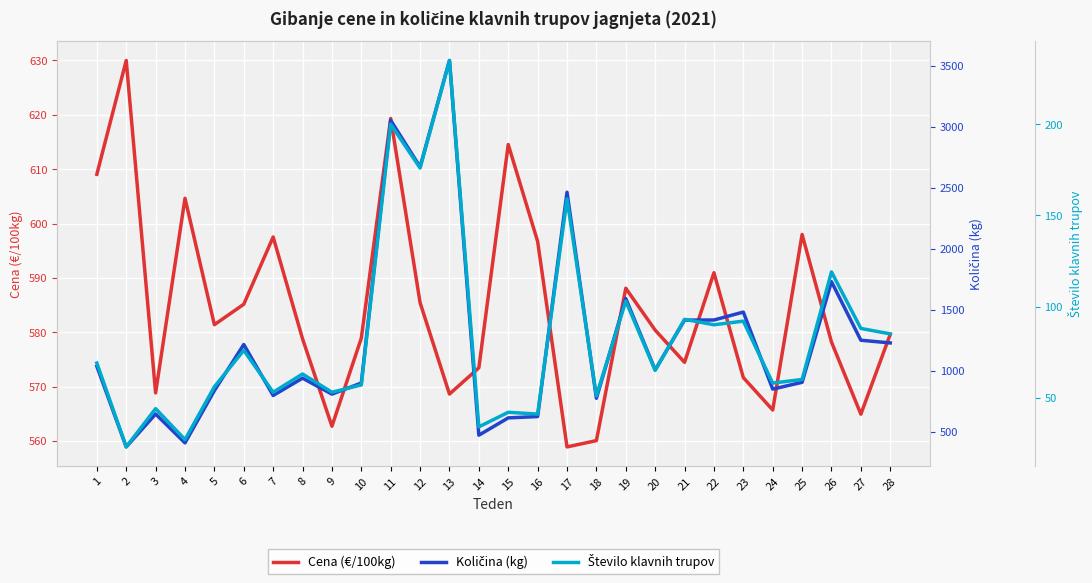

List the labels in order of Število klavnih trupov value, smallest first.

2, 4, 14, 16, 15, 3, 18, 7, 9, 5, 10, 24, 25, 8, 20, 1, 6, 28, 27, 22, 23, 21, 19, 26, 17, 12, 11, 13